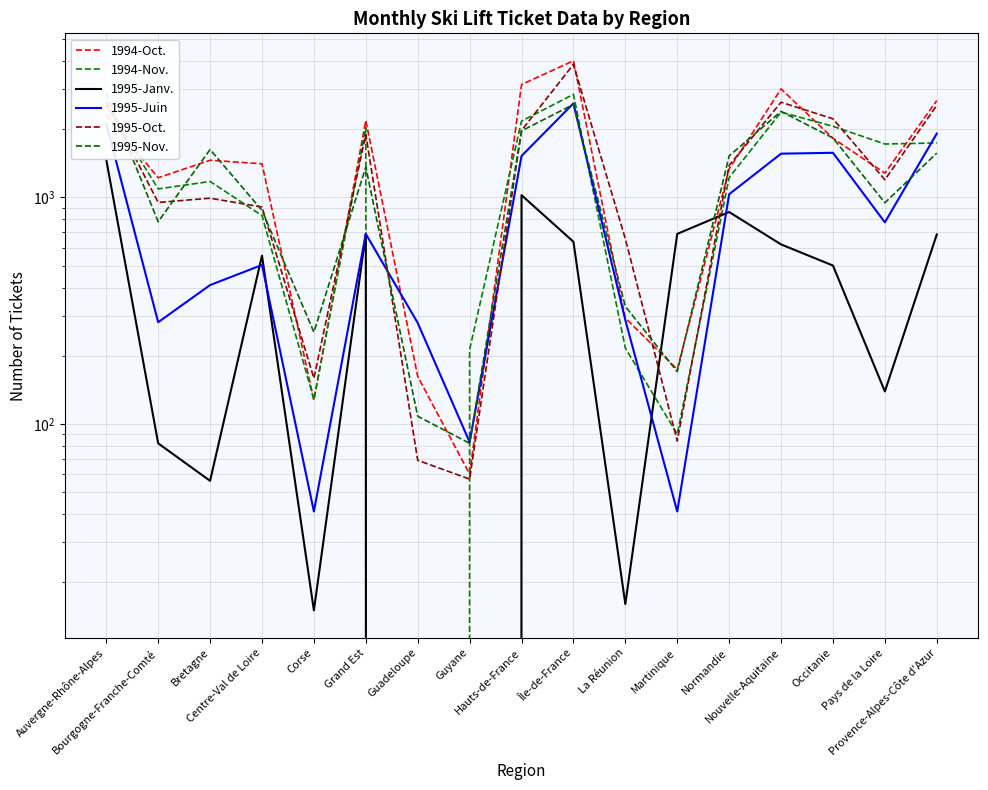

What is the label of the 5th point from the right?

Normandie